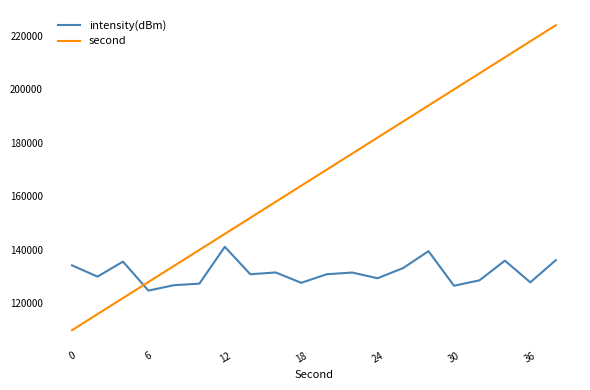

What is the average value of the second series?

167000.0